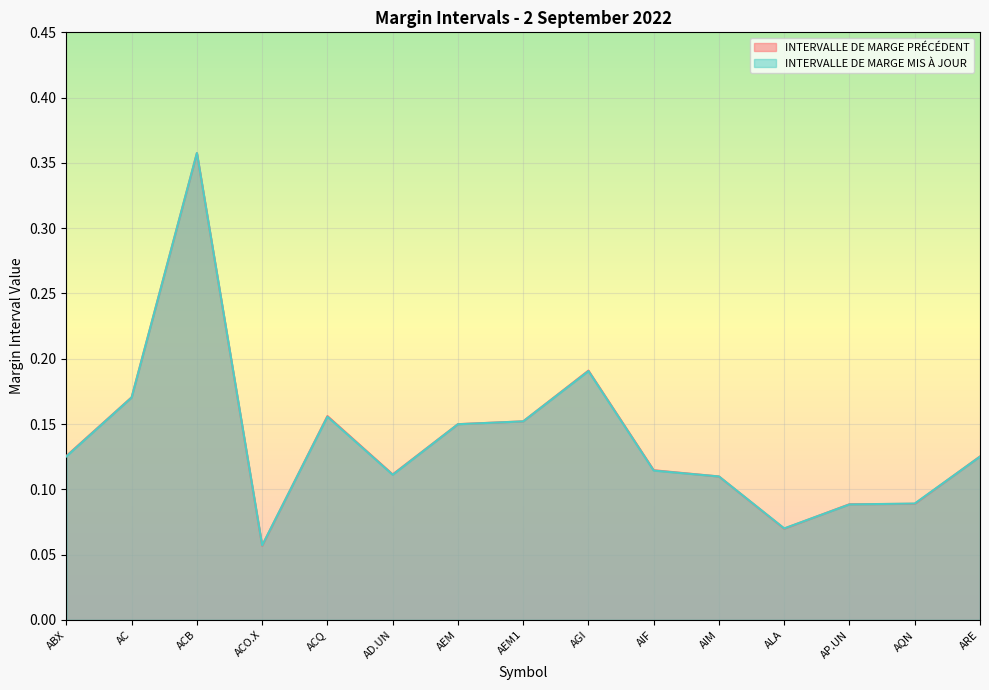

Rank the series at AGI from highest to lowest value.

INTERVALLE DE MARGE PRÉCÉDENT, INTERVALLE DE MARGE MIS À JOUR